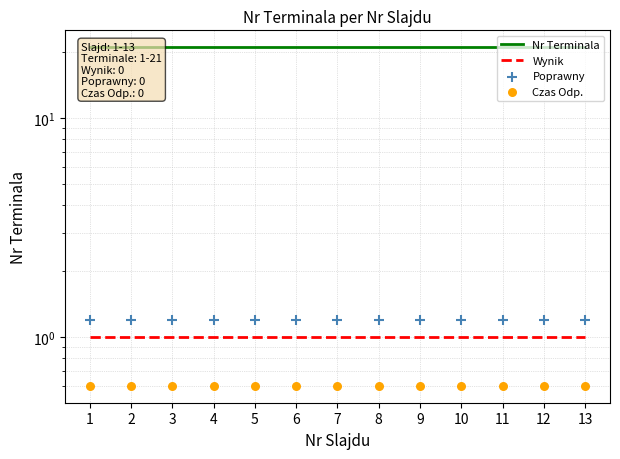

At how many categories does at least one series exceed 10?

13